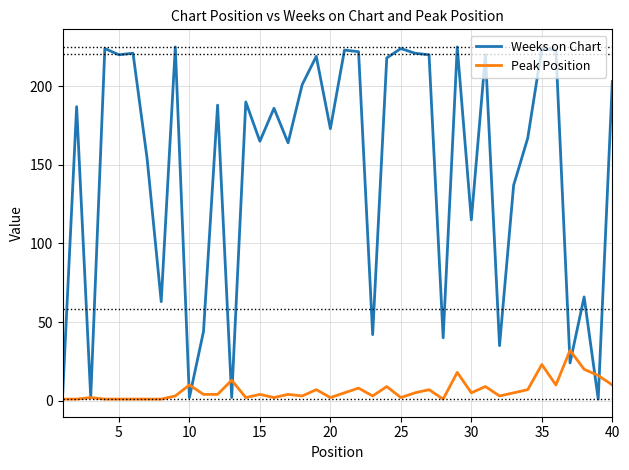

What is the greatest value displayed?

225